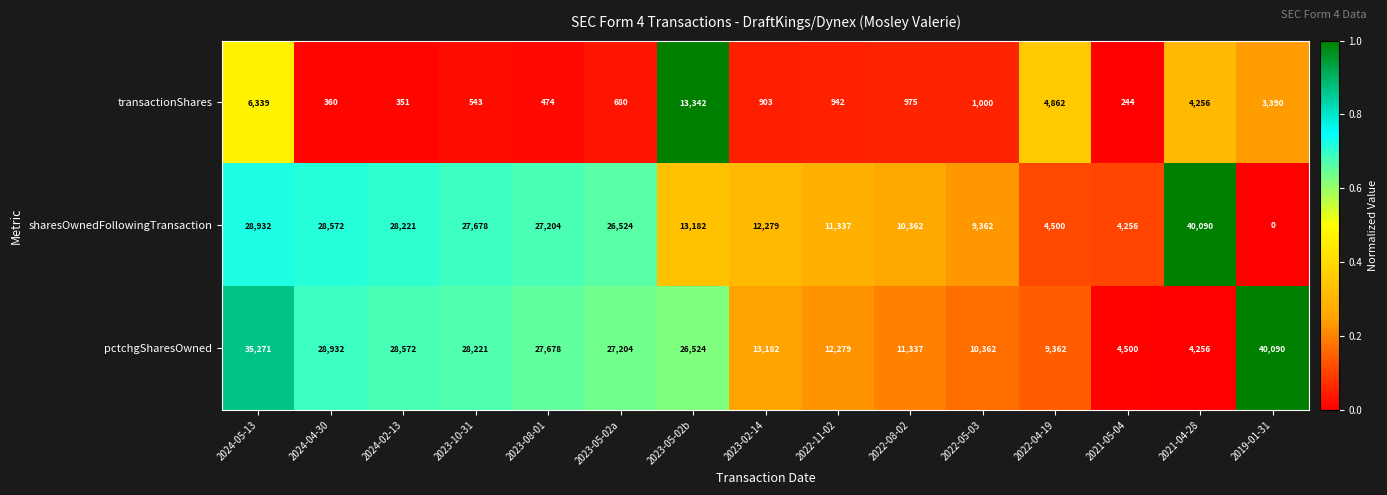

What is the difference between the highest and lowest values at 2023-05-02b?

13342